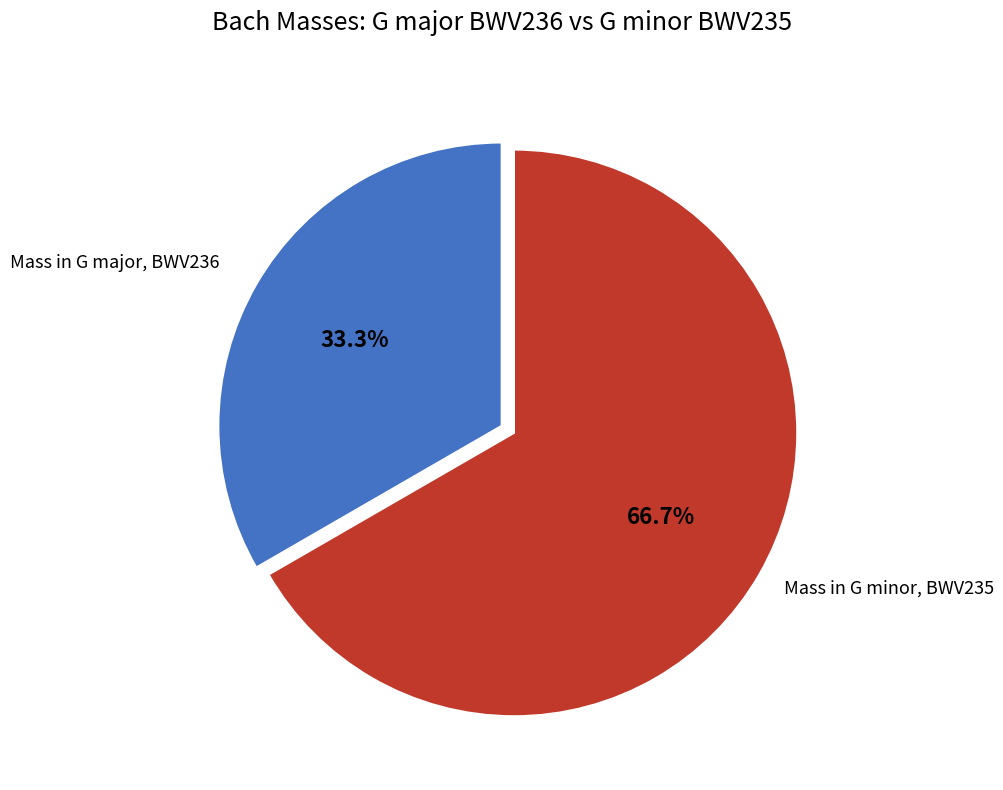

To the nearest percent, what is the average slice percentage?

50%